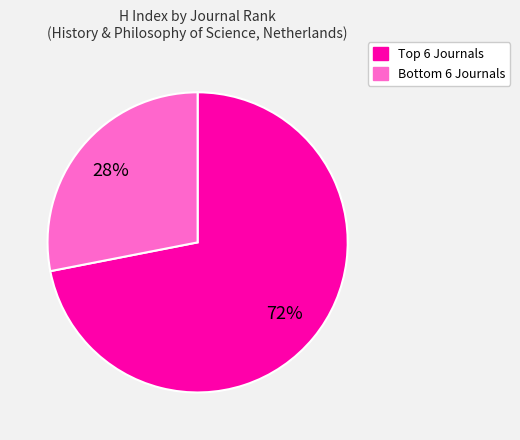

To the nearest percent, what is the difference between the largest and smallest slice percentages?

44%